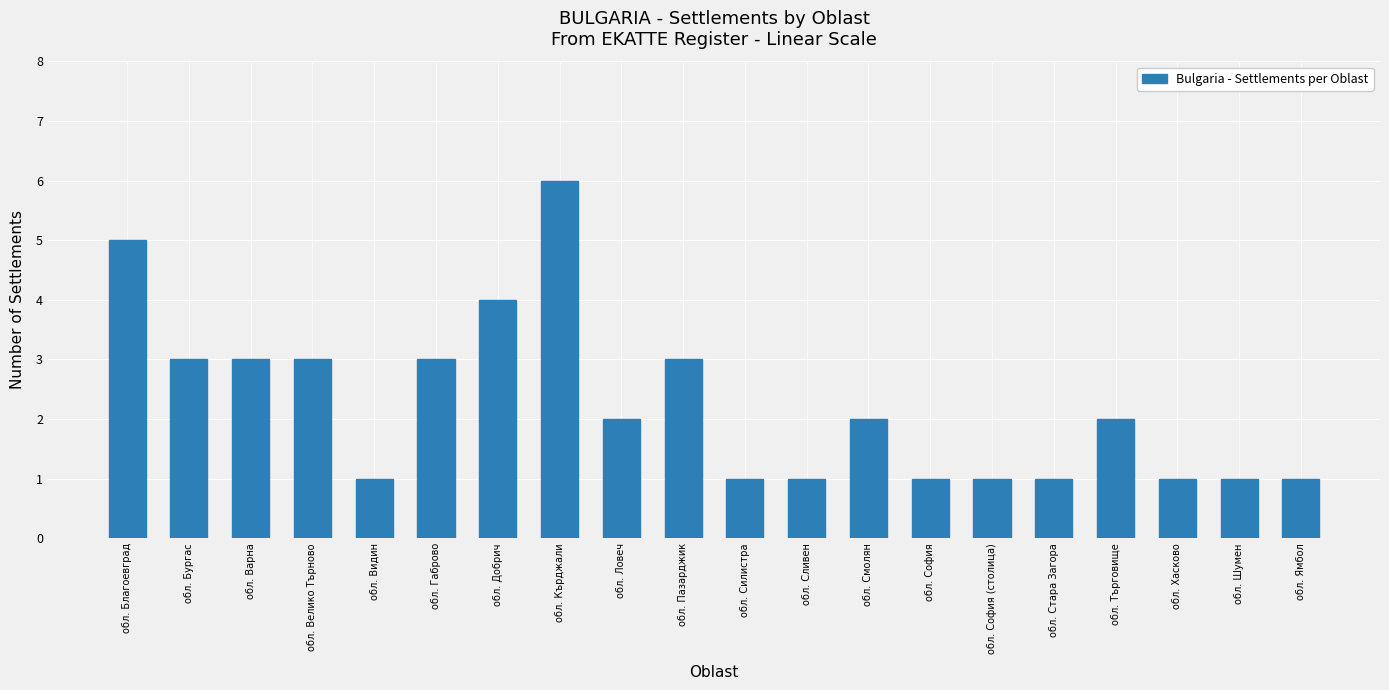

What is the ratio of the value at обл. Габрово to the value at обл. Стара Загора?

3.0